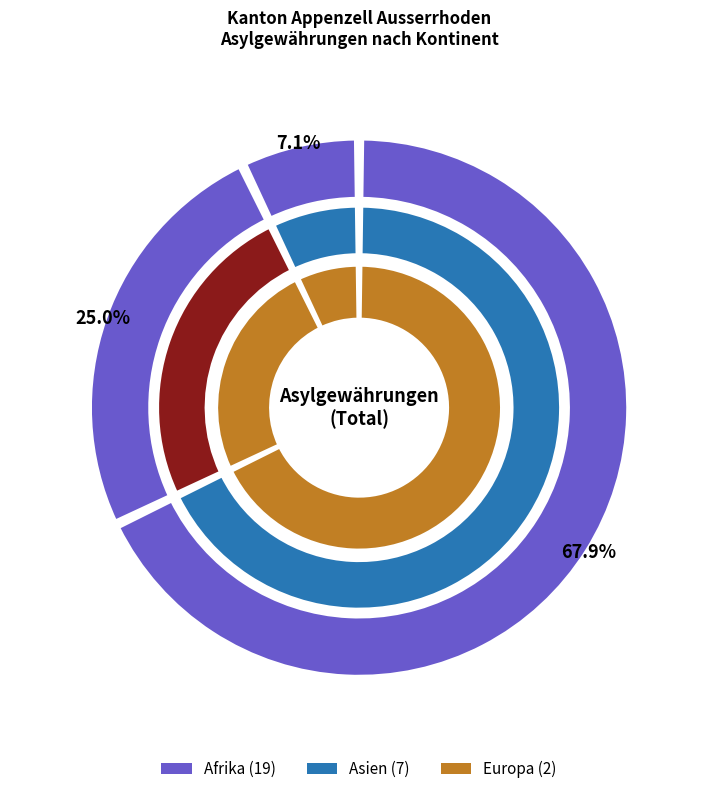

Is it true that Afrika is 68% of the pie?

True